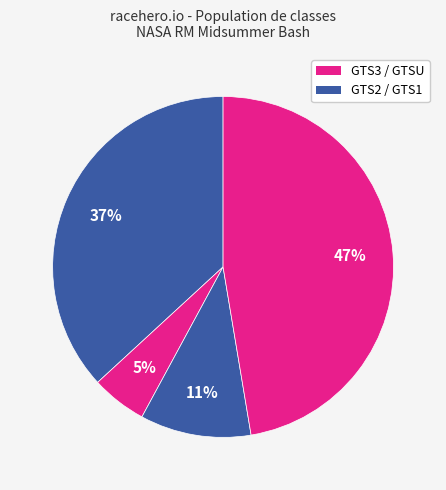

How many slices are in this pie chart?

4